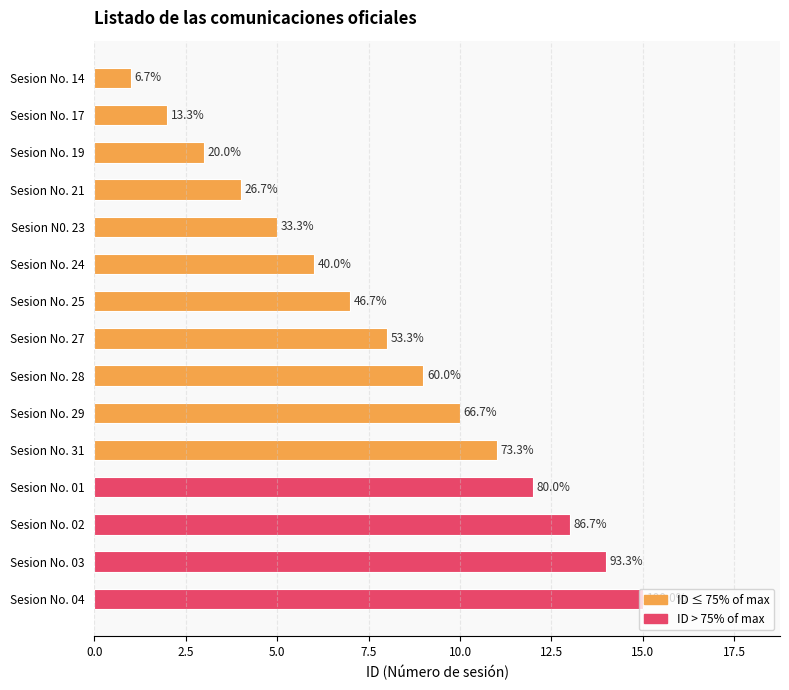

How many bars are there in total?

15